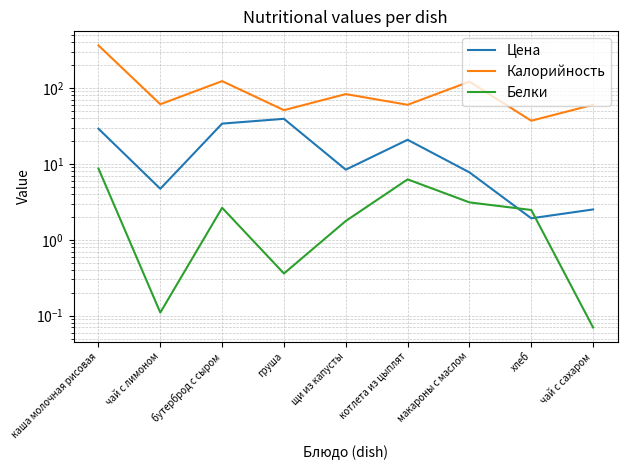

What is the maximum value for Цена?

39.2